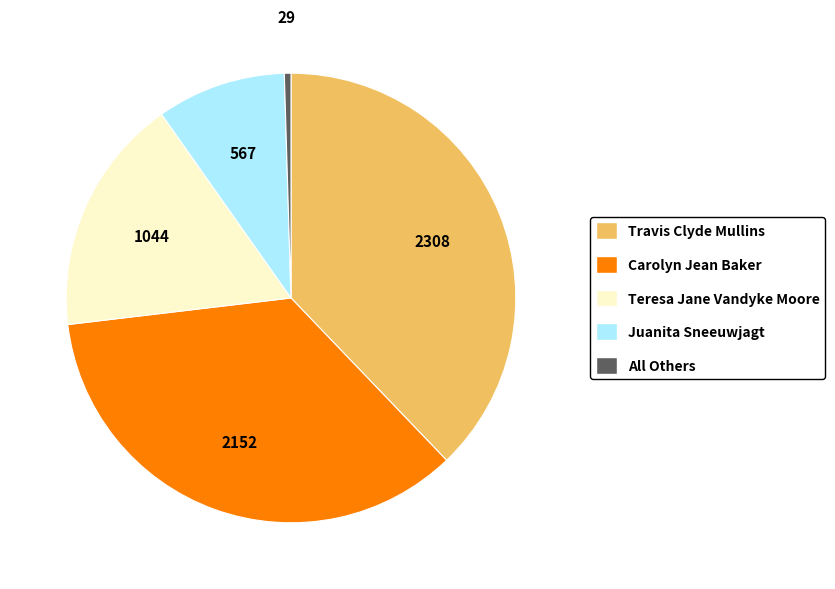

Rank the categories by value from highest to lowest.

Travis Clyde Mullins, Carolyn Jean Baker, Teresa Jane Vandyke Moore, Juanita Sneeuwjagt, All Others